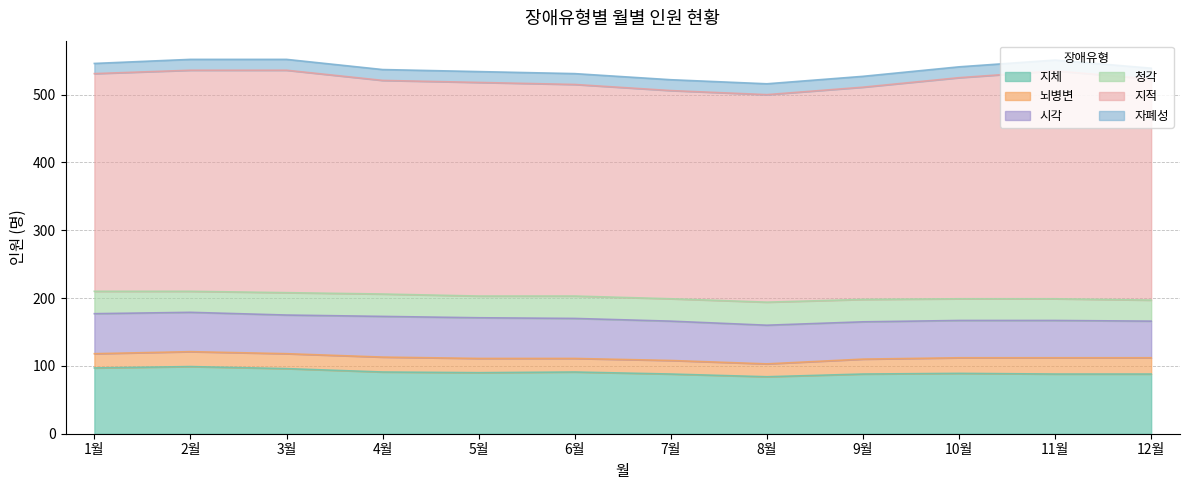

Is it true that 청각 equals 54 at 6월?

False